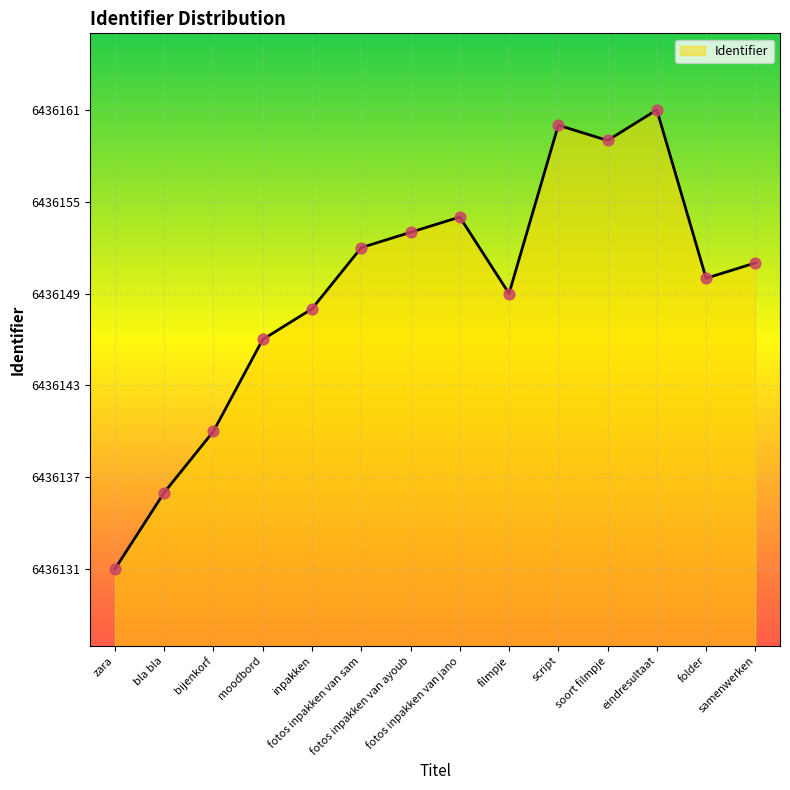

What is the ratio of the value at fotos inpakken van sam to the value at soort filmpje?

1.0